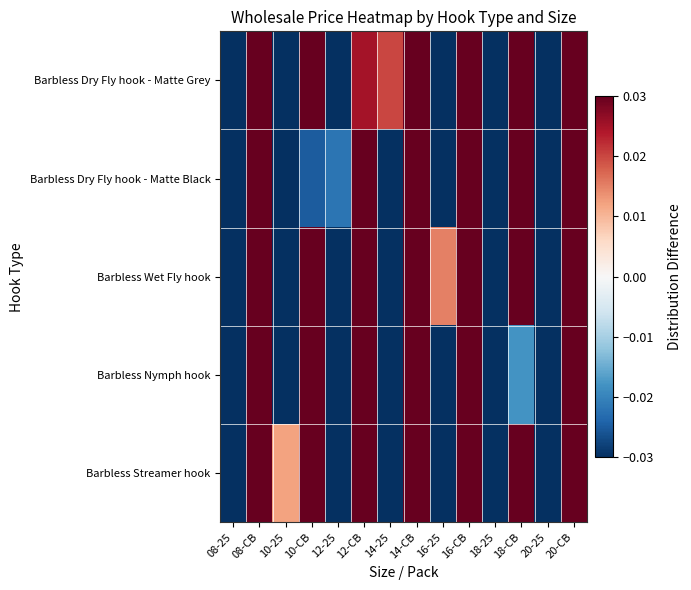

List the series in order of their peak value, lowest first.

Barbless Dry Fly hook - Matte Black, Barbless Nymph hook, Barbless Wet Fly hook, Barbless Dry Fly hook - Matte Grey, Barbless Streamer hook